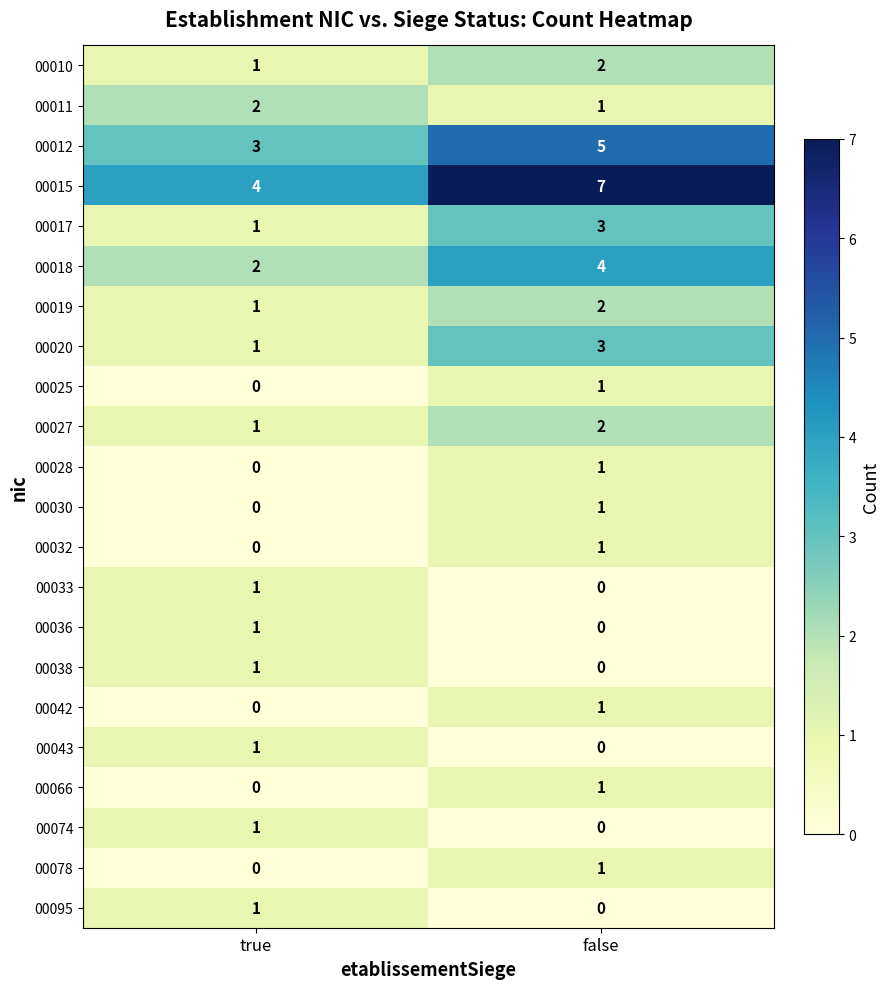

What is the sum of all 00017 values?

4